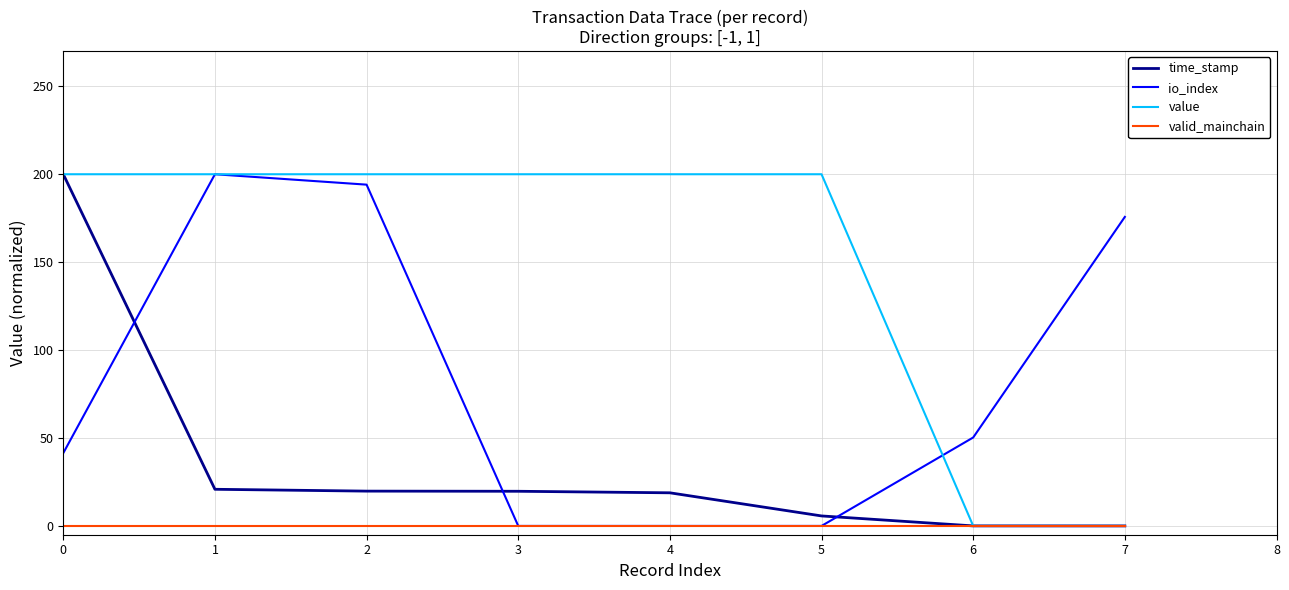

True or false: valid_mainchain has a value of 0.0 at 1.

True